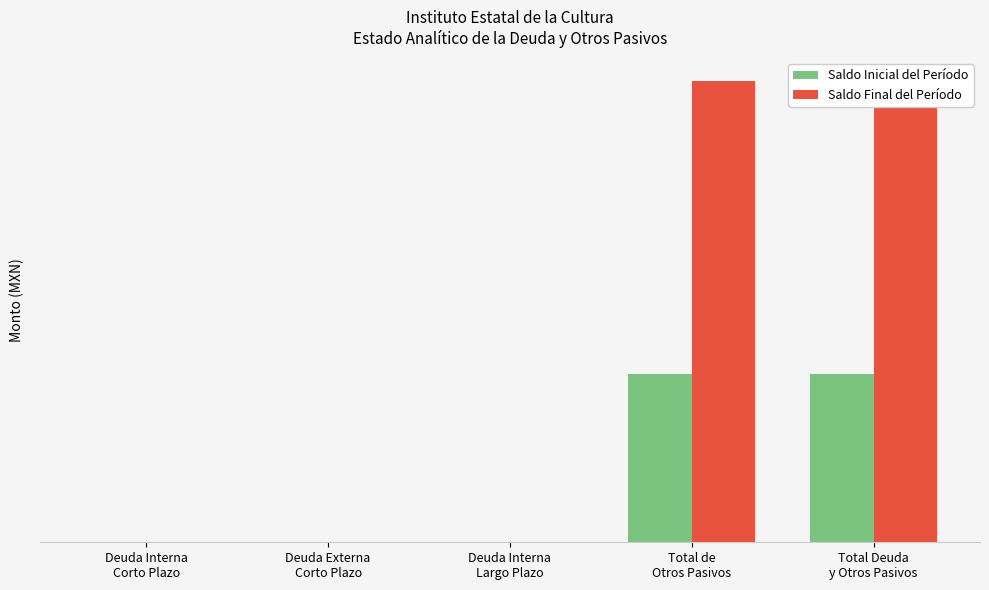

How many bars are there in total?

10